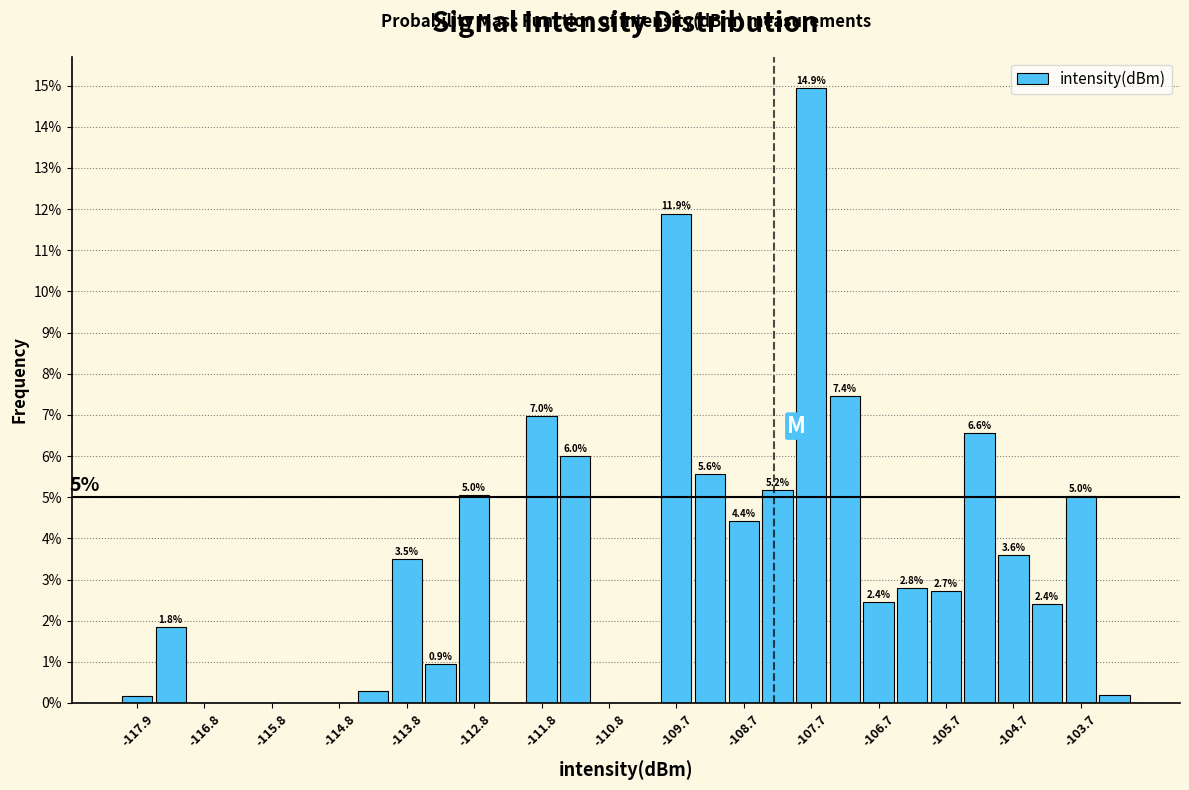

Around what value on the x-axis is the tallest bar? Give the approximate position of its centre, as read against the axis.

-107.8